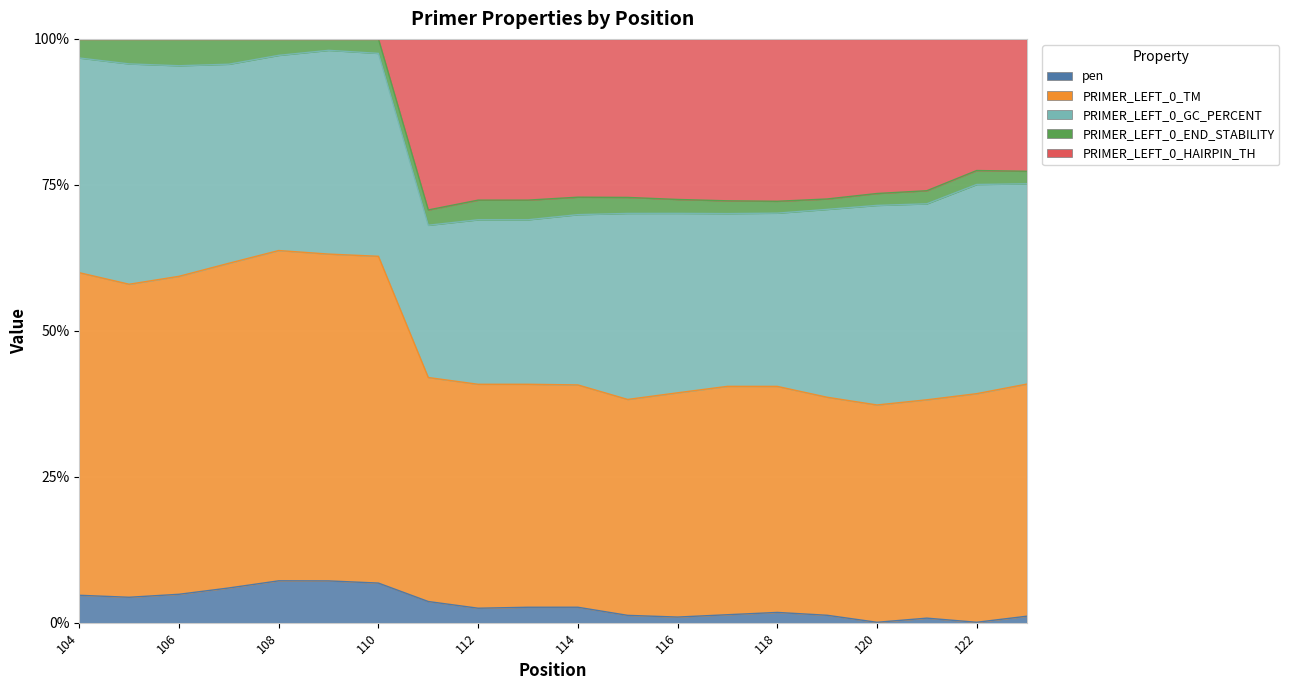

At which category does PRIMER_LEFT_0_END_STABILITY reach its first local valley?

109